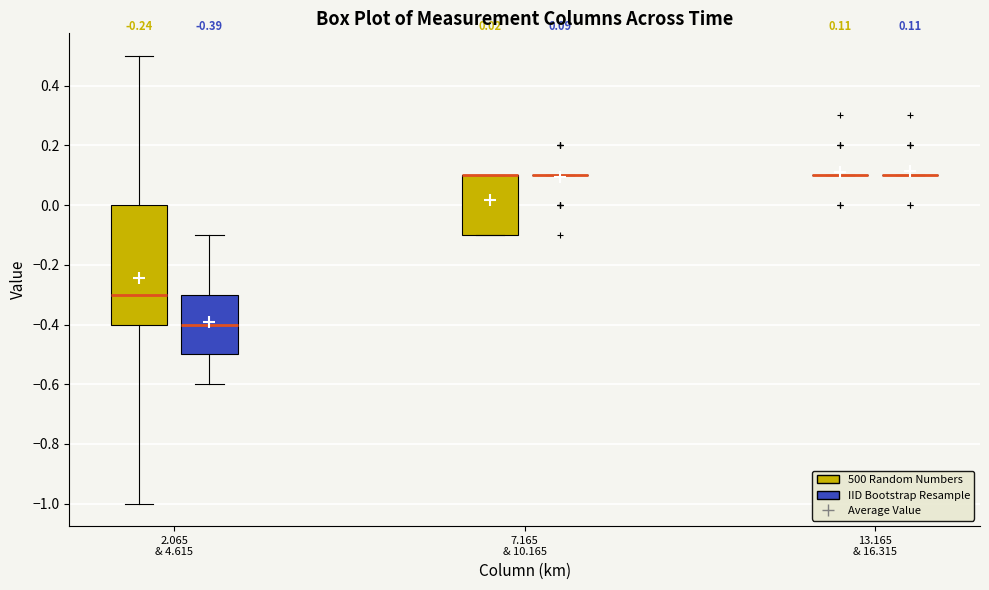

Comparing the boxes themselves (not the whiskers), which one is the tallest?

2.065 & 4.615 (500 Random Numbers)